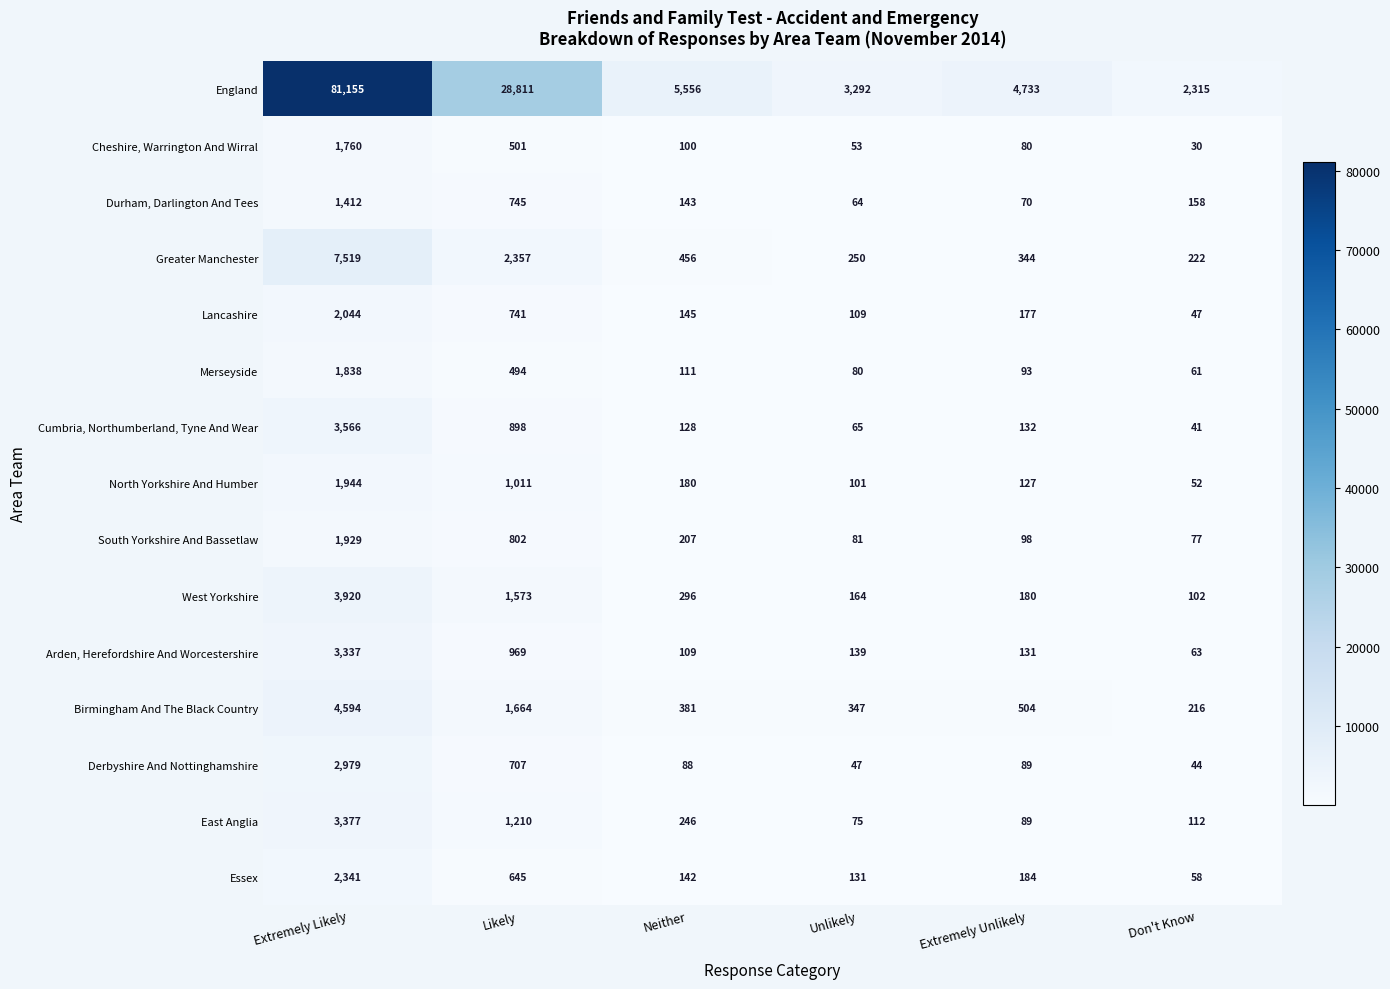

What is the difference between the highest and lowest values at Extremely Likely?

79743